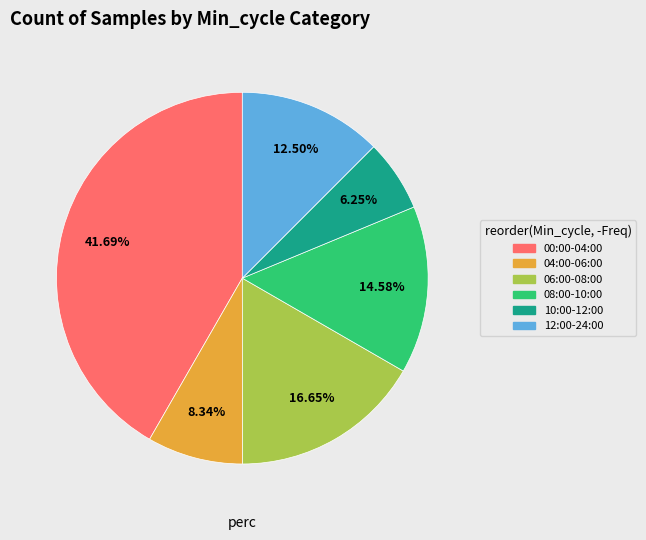

How many slices are in this pie chart?

6